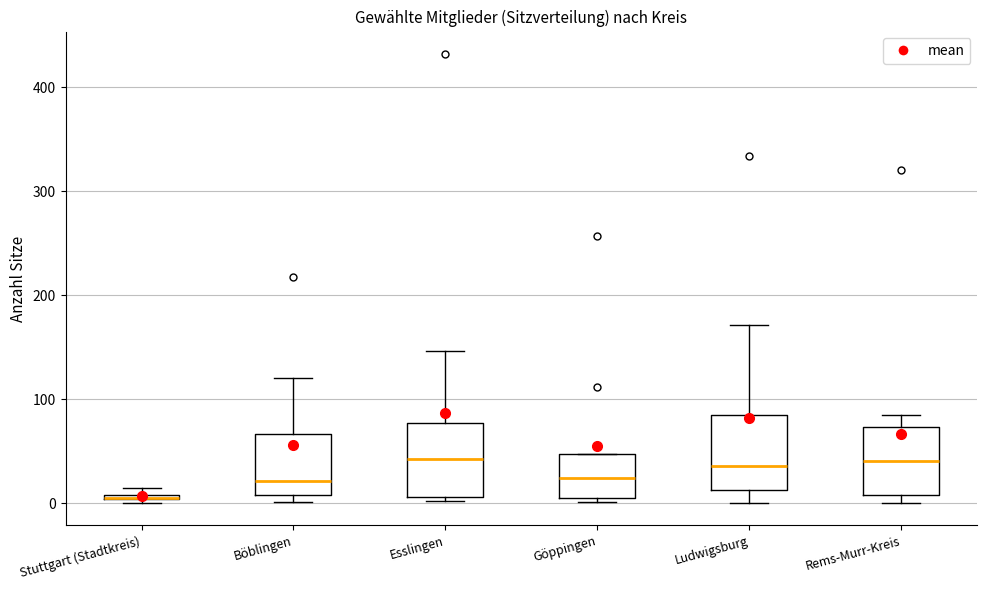

Where does the median line of the box for Göppingen sit on the y-axis? The values are not printed on the chart, so give them approximately, as read against the axis.

20